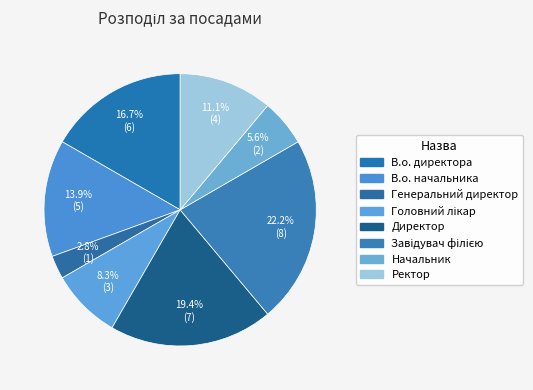

Count the number of slices in the pie.

8